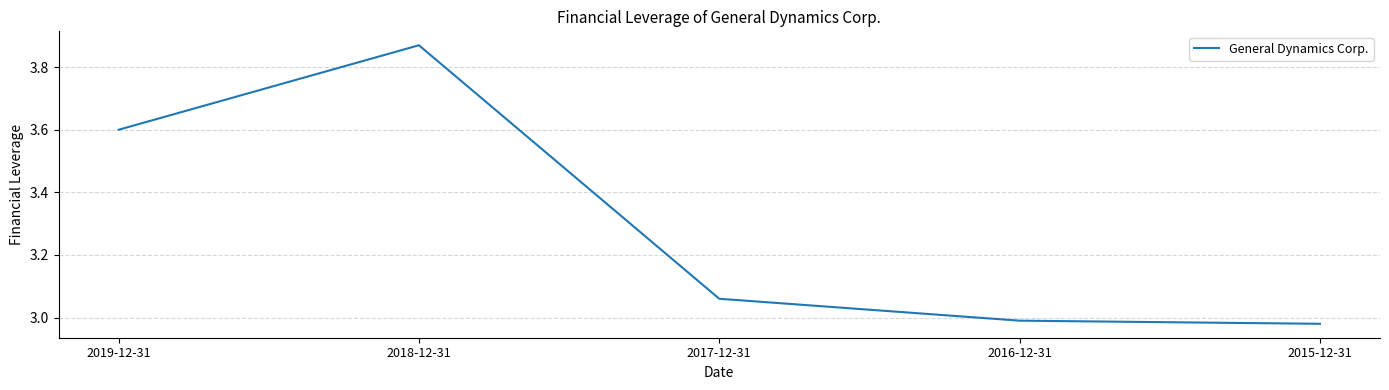

What is the ratio of the value at 2016-12-31 to the value at 2017-12-31?

1.0